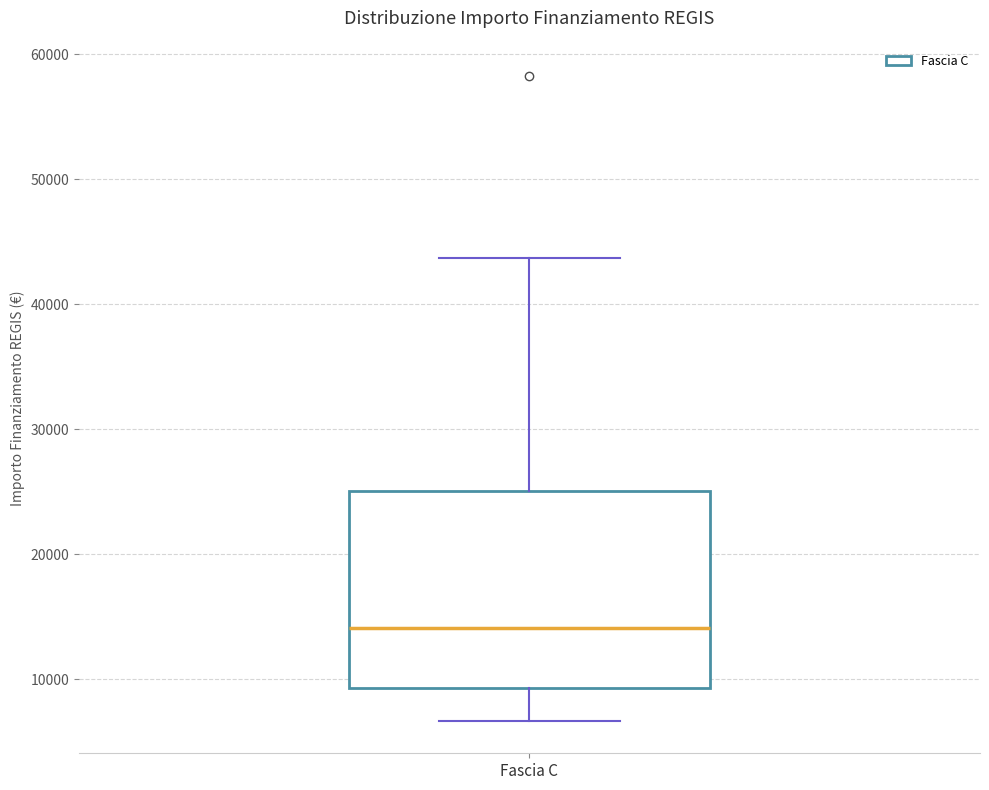

Transcribe this box plot: give where the median line is, the range the box spans, and where the two whiskers end, as read against the y-axis. The values are not printed on the chart, so give them approximately, as read against the axis.

median 14000, box 9000 to 25000, whiskers 7000 to 44000